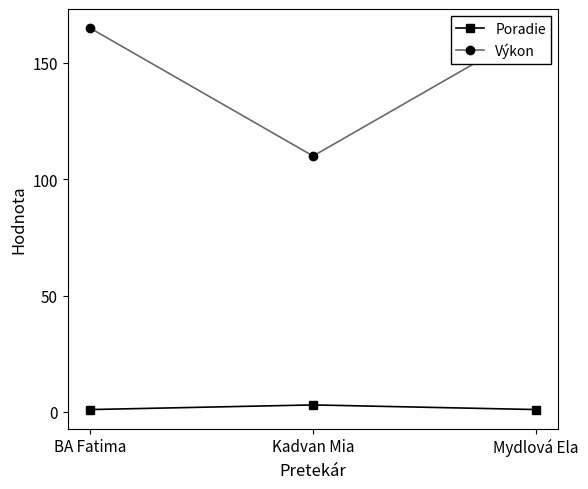

At which label is Poradie closest to 2?

BA Fatima